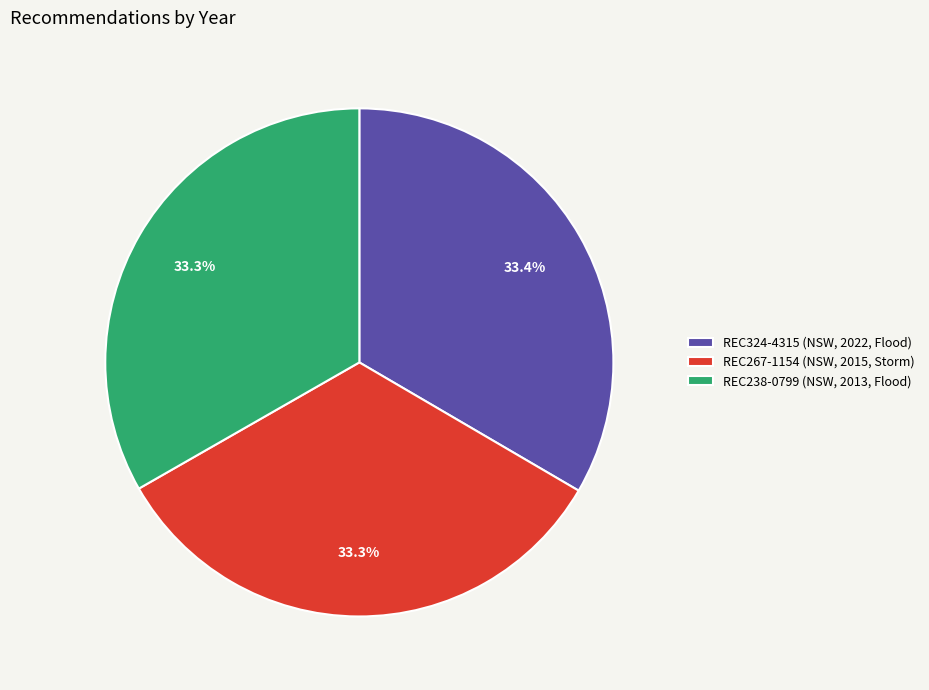

Is there a majority slice in this chart?

No